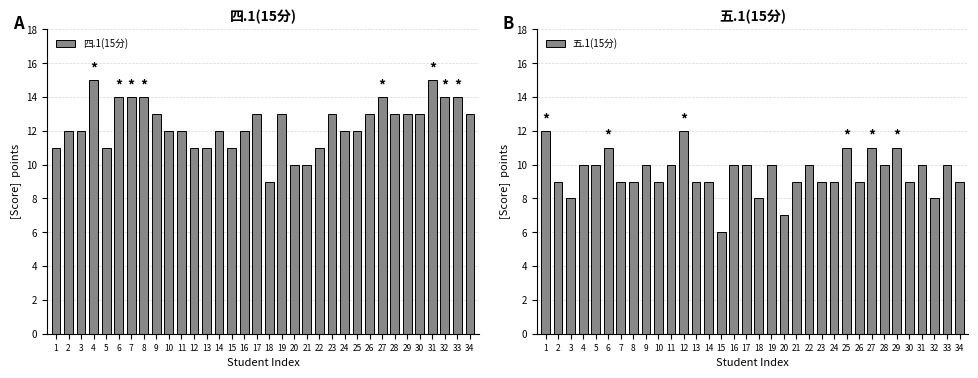

Reading left to right, what are all the values shown in this chart?

四.1(15分): 11	12	12	15	11	14	14	14	13	12	12	11	11	12	11	12	13	9	13	10	10	11	13	12	12	13	14	13	13	13	15	14	14	13
五.1(15分): 12	9	8	10	10	11	9	9	10	9	10	12	9	9	6	10	10	8	10	7	9	10	9	9	11	9	11	10	11	9	10	8	10	9